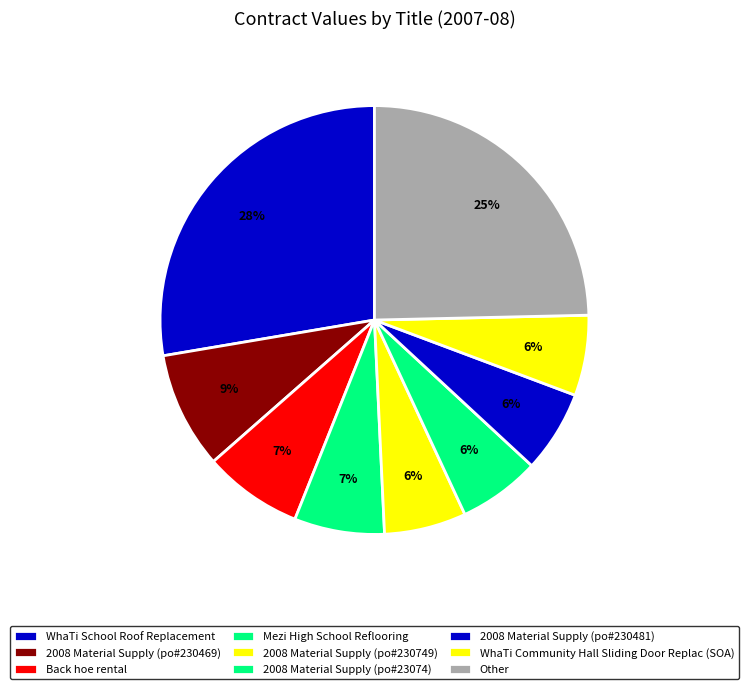

How many slices are in this pie chart?

9